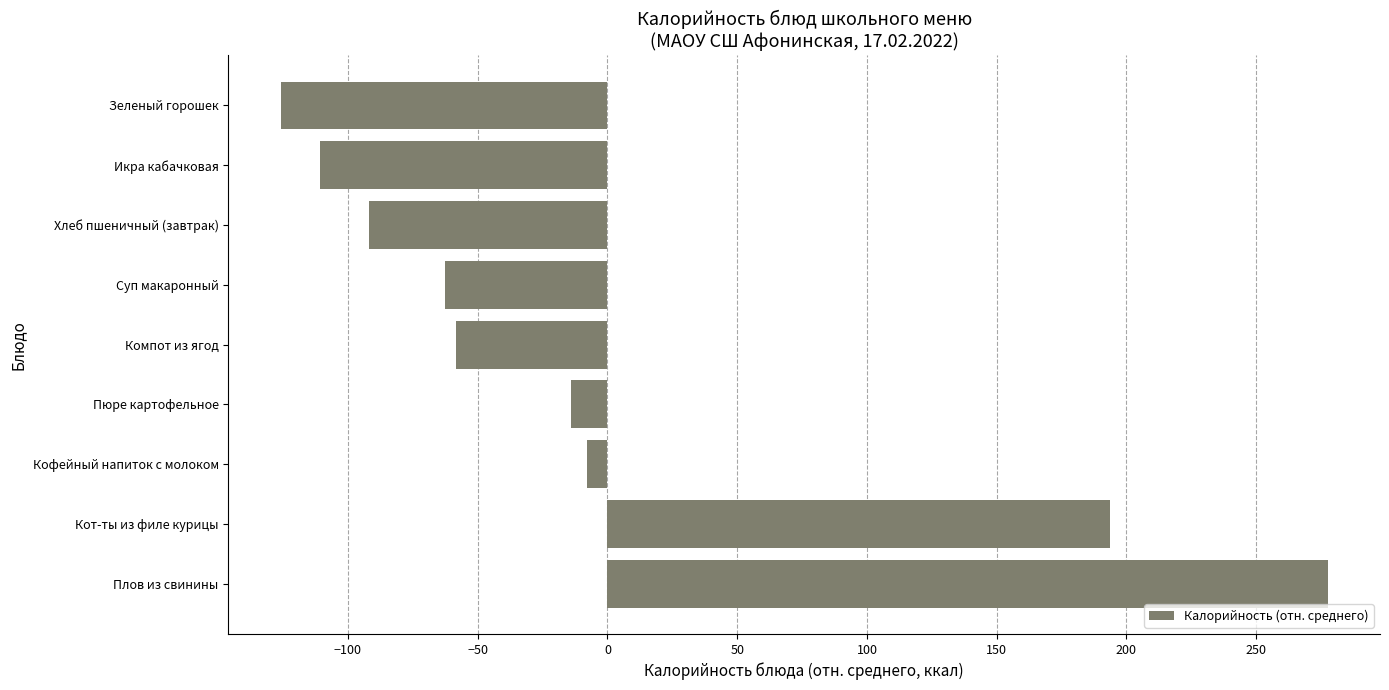

Which category has the highest value across all series?

Плов из свинины